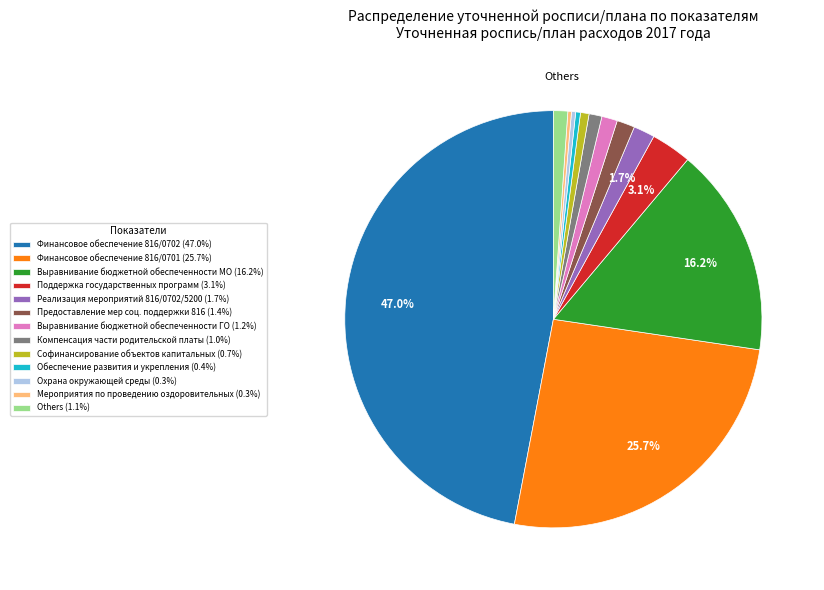

Is the sum of Выравнивание бюджетной обеспеченности ГО (1.2%) and Обеспечение развития и укрепления (0.4%) greater than half?

No